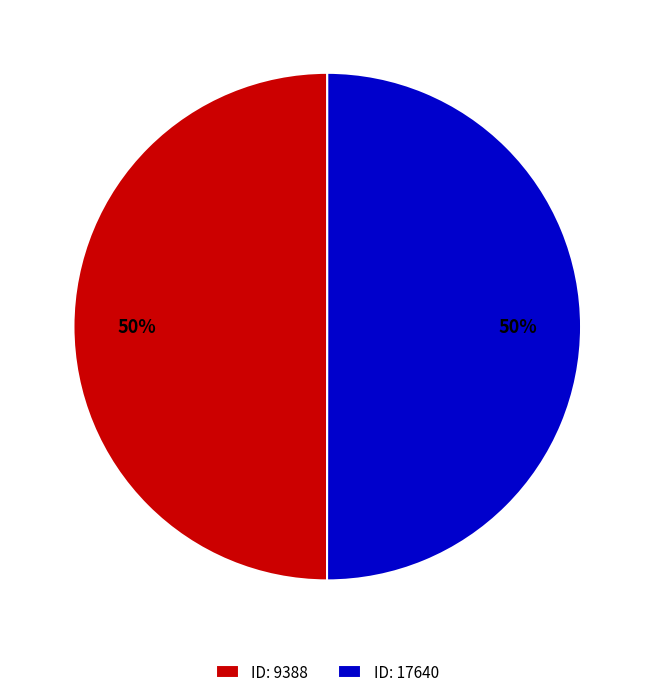

To the nearest percent, what percentage of the pie is ID: 17640?

50%